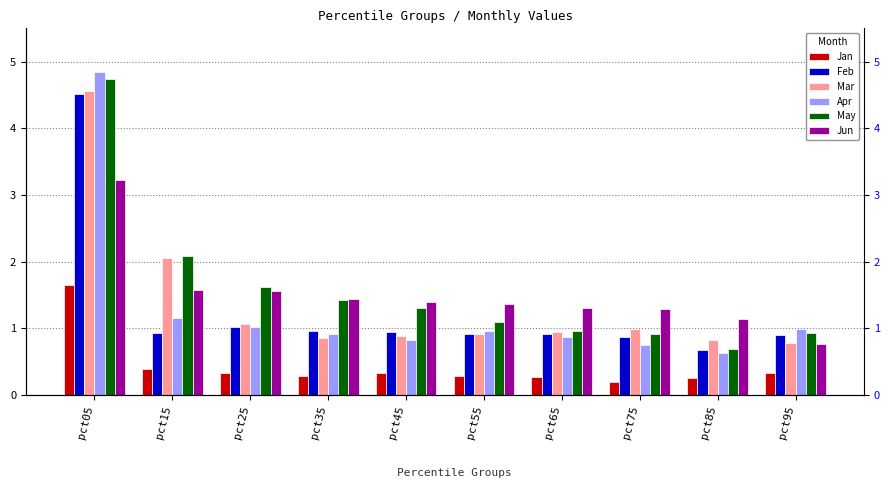

Between pct75 and pct85, which series saw the biggest shift?

May